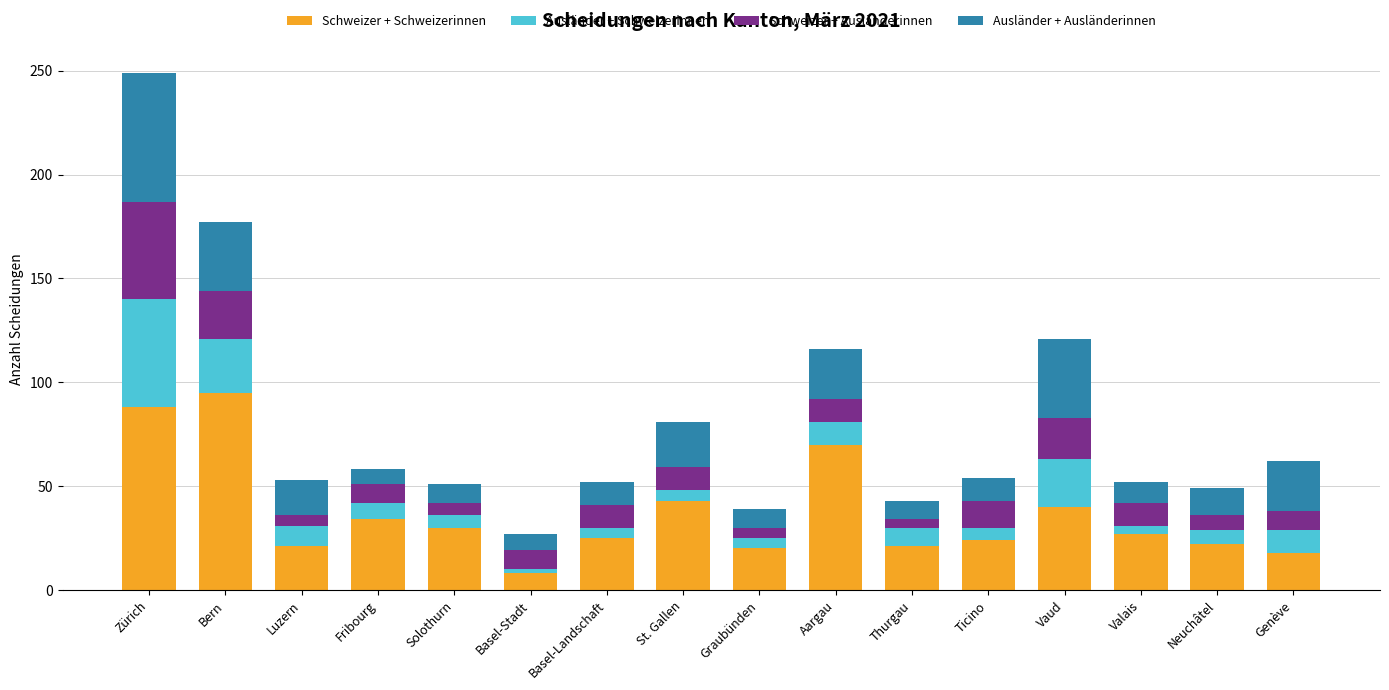

Is it true that Schweizer + Schweizerinnen equals 26 at Vaud?

False